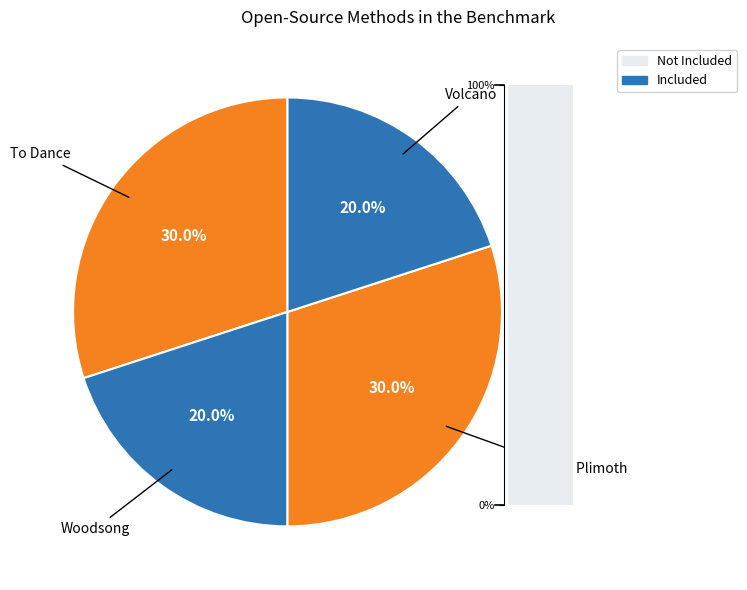

What is the ratio of the value at Woodsong to the value at Pilgrims of Plimoth?

0.7